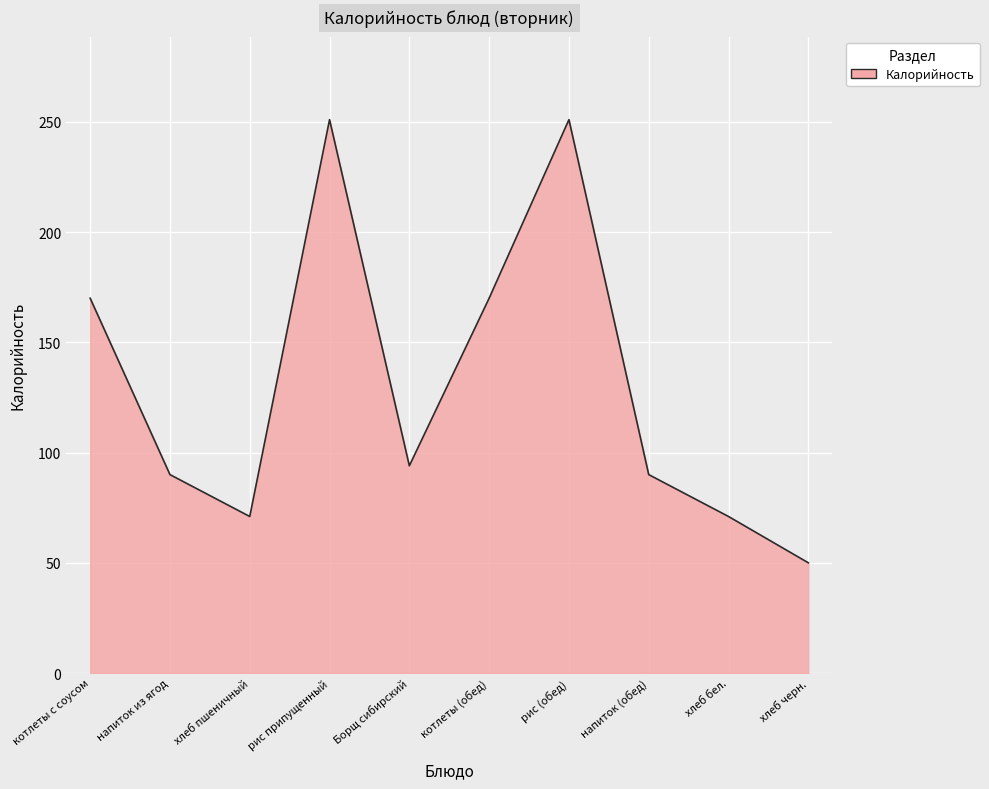

Is it true that the value at напиток из ягод is 129?

False